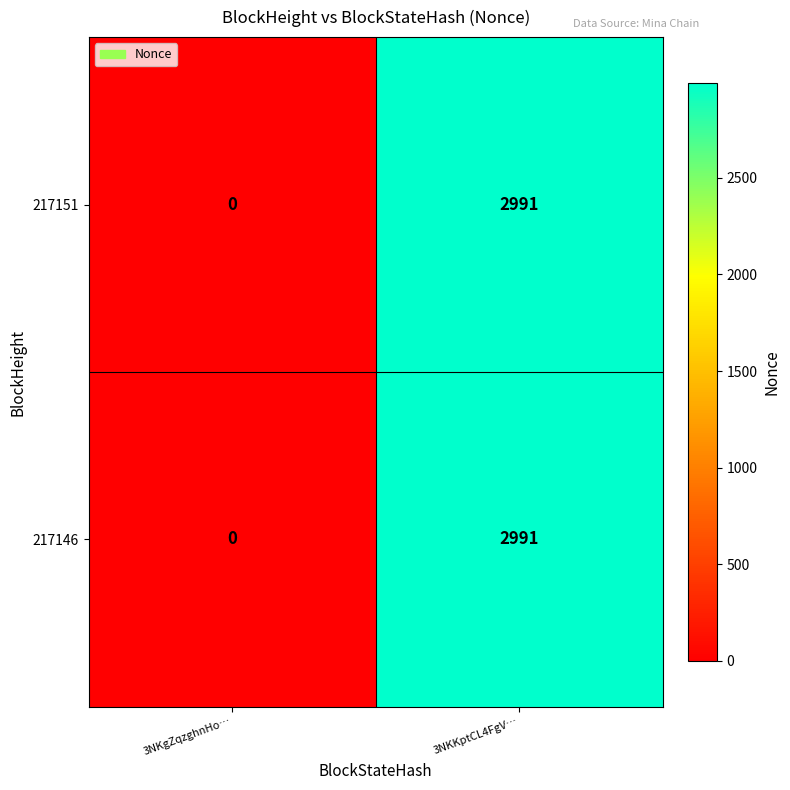

Where is 217151 nearest to the value 1495?

3NKgZqzghnHo…